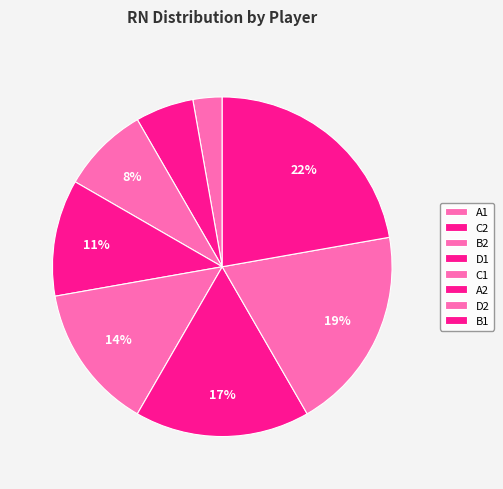

What is the largest slice in the pie chart?

B1